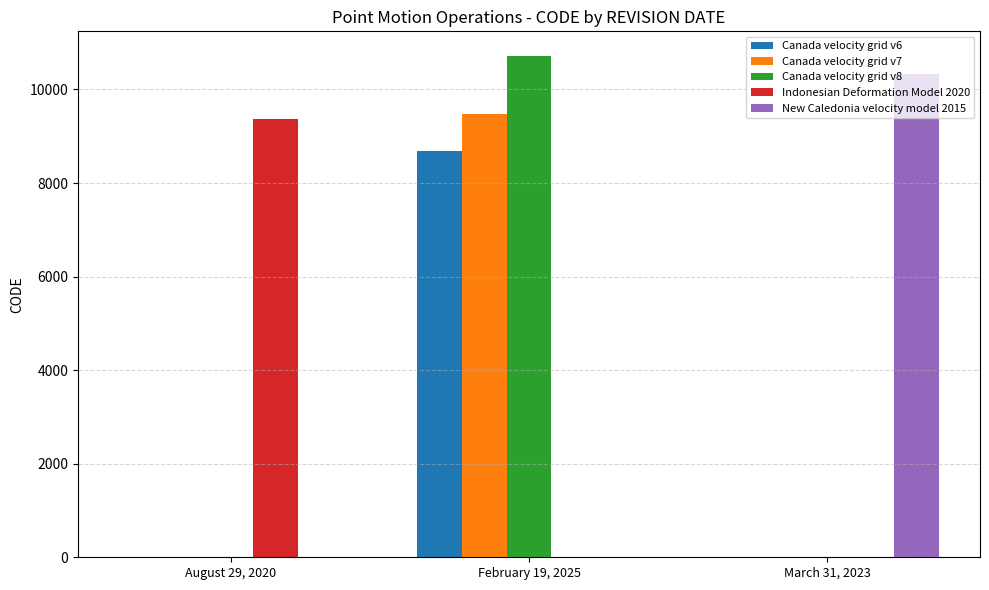

What is the average value of the Canada velocity grid v8 series?

3569